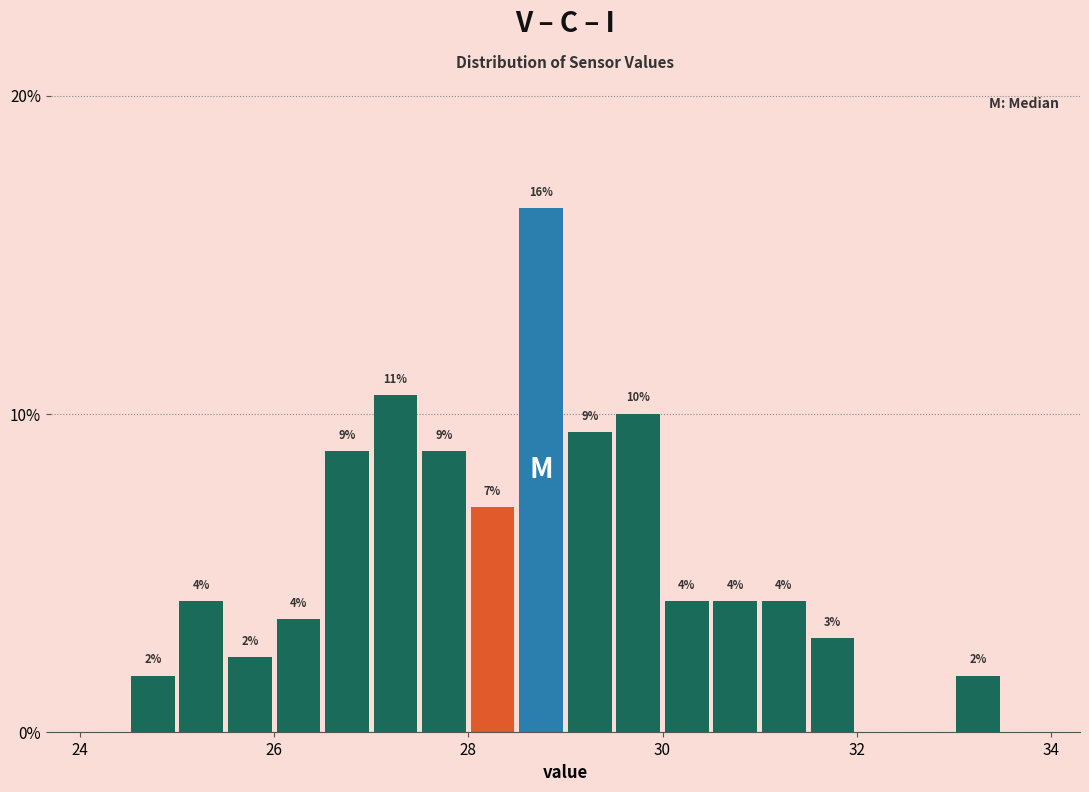

Read against the x-axis, roughly where is the centre of the tallest bar?

28.8